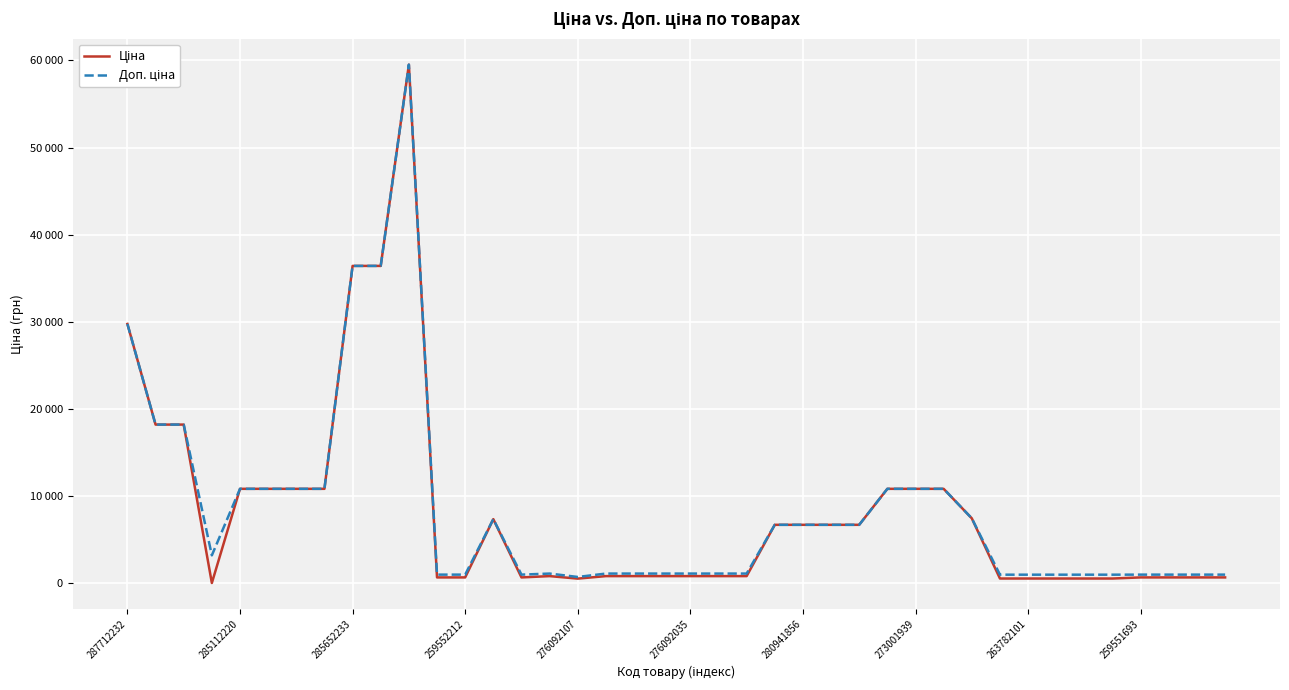

Is this an area chart (filled region under the line)?

No